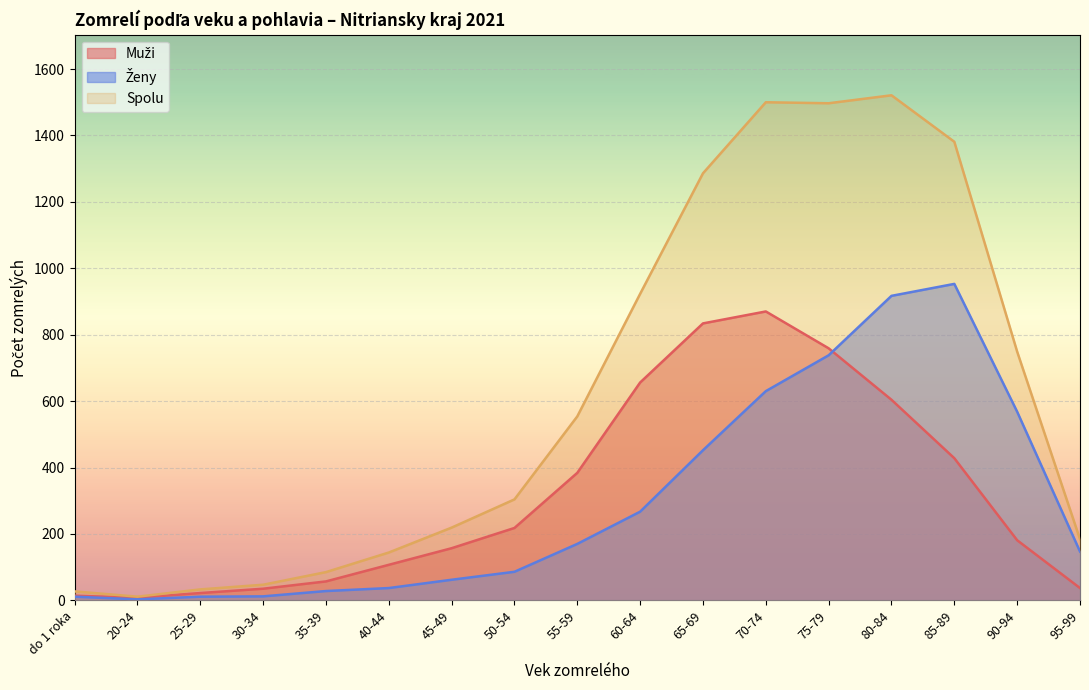

At which category does Muži reach its first local peak?

70-74